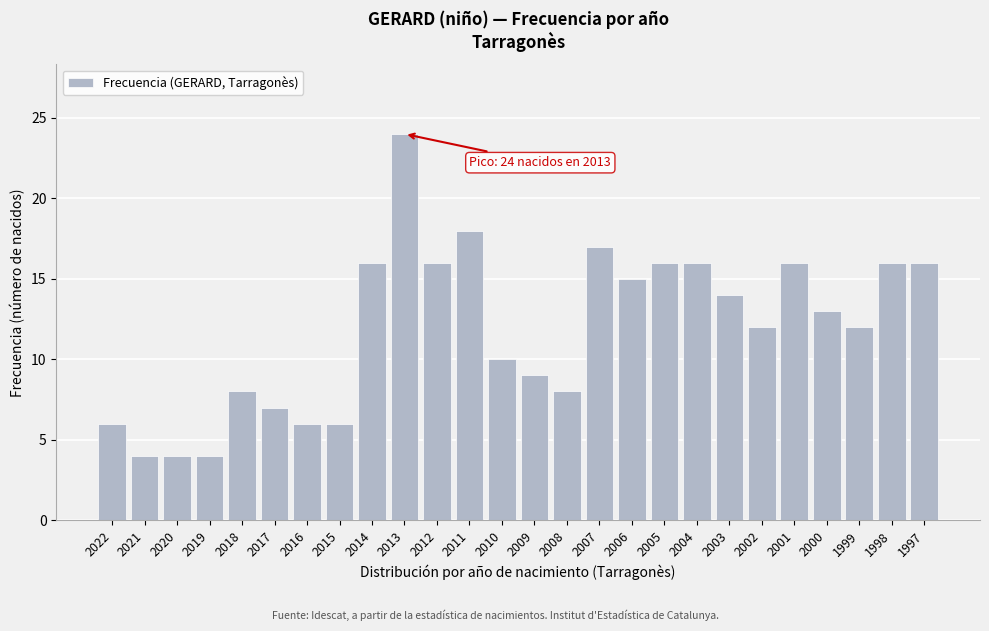

Reading left to right, list all the values displayed in this chart.

6	4	4	4	8	7	6	6	16	24	16	18	10	9	8	17	15	16	16	14	12	16	13	12	16	16